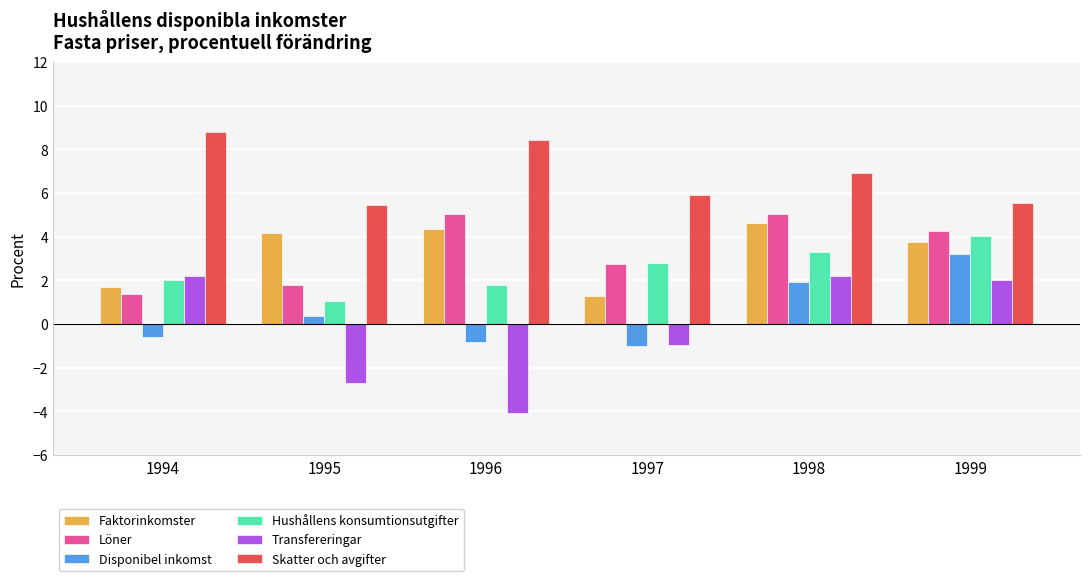

Reading left to right, list all the values displayed in this chart.

Faktorinkomster: 1.7	4.2	4.4	1.3	4.6	3.8
Löner: 1.4	1.8	5.0	2.8	5.0	4.3
Disponibel inkomst: -0.6	0.4	-0.8	-1.0	1.9	3.2
Hushållens konsumtionsutgifter: 2.0	1.1	1.8	2.8	3.3	4.0
Transfereringar: 2.2	-2.7	-4.1	-1.0	2.2	2.0
Skatter och avgifter: 8.8	5.5	8.5	5.9	6.9	5.5